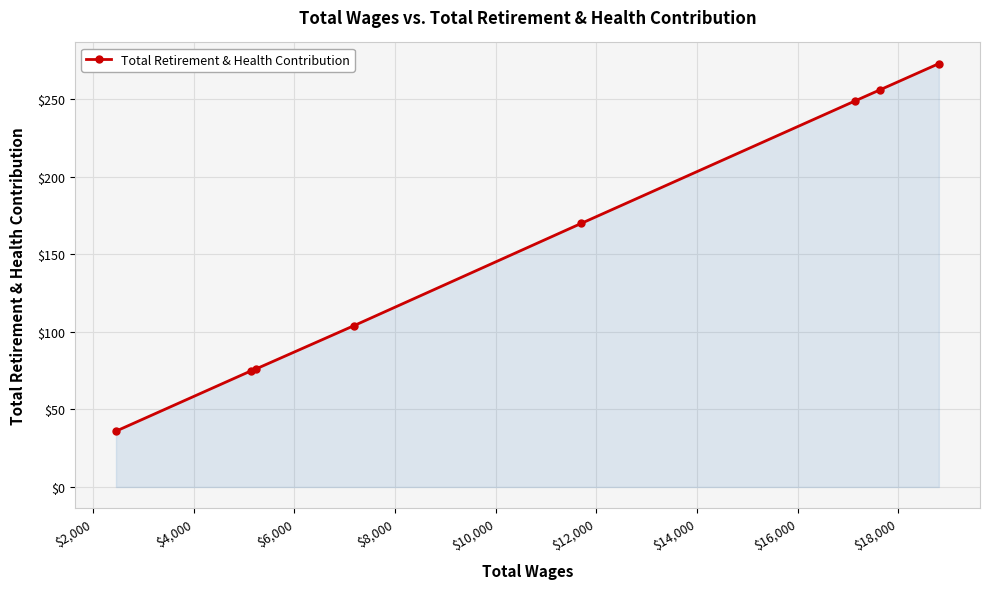

What is the smallest value displayed?

36